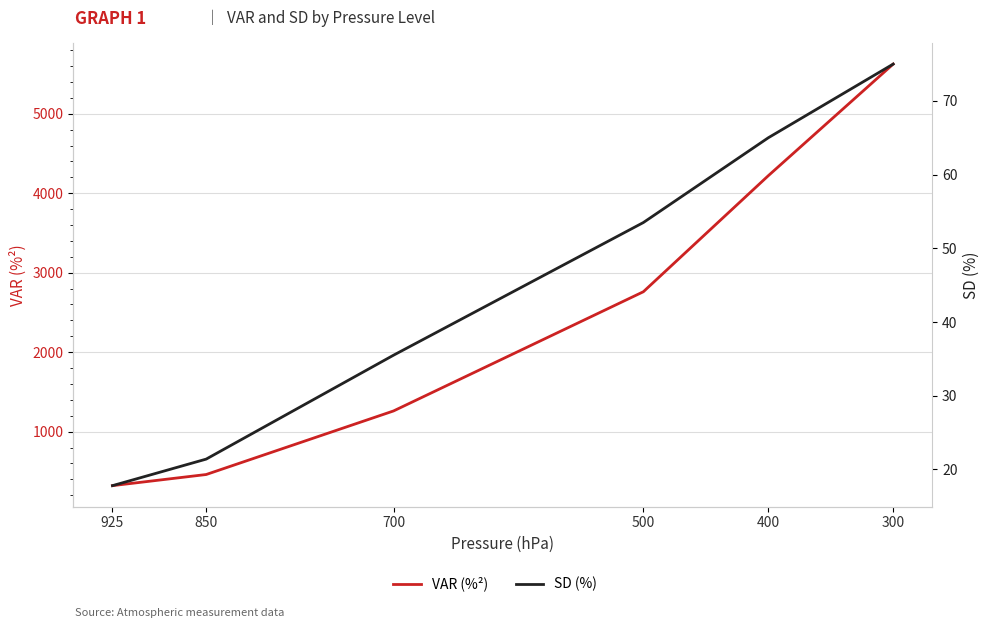

How many values in the SD (%) series are below 53?

3